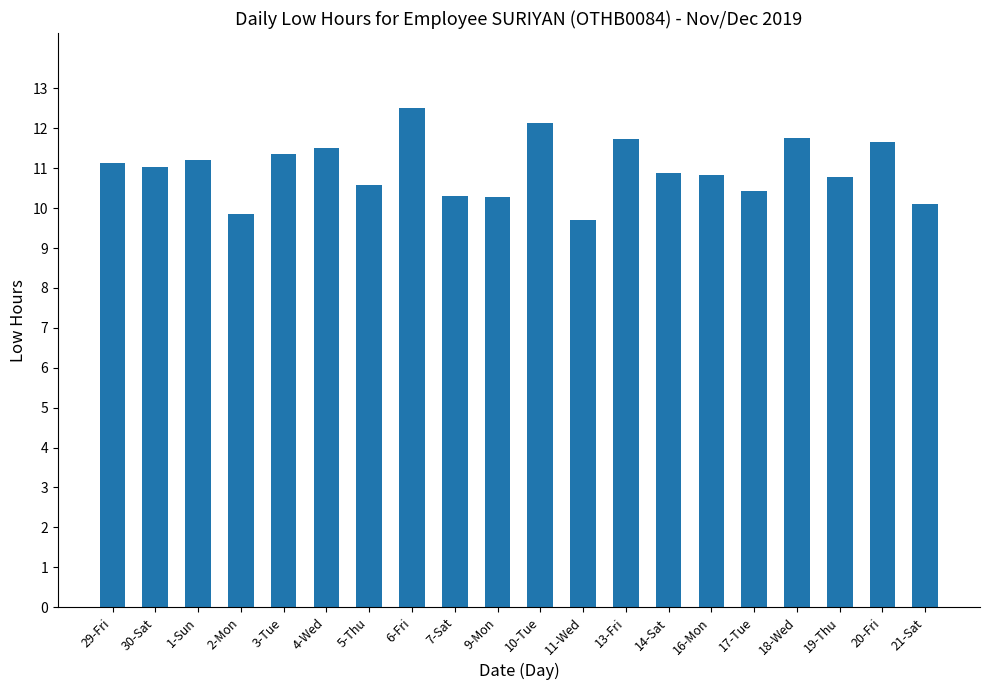

Read the value at 16-Mon.

10.8